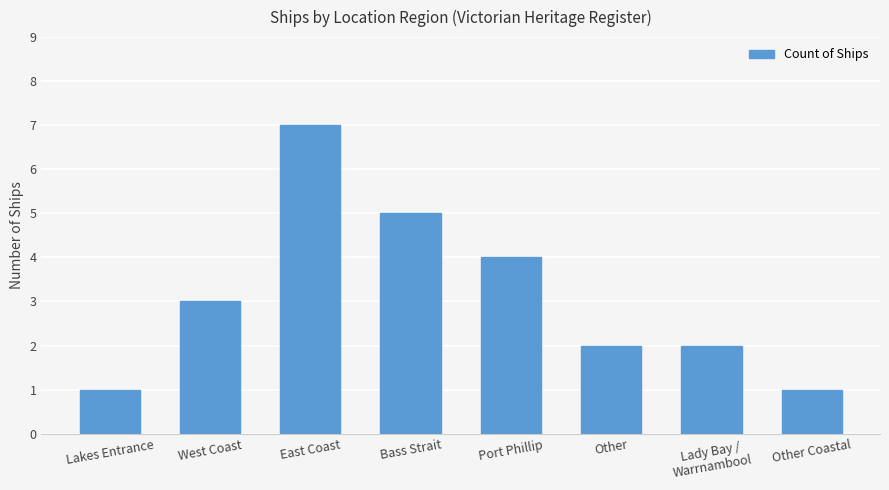

What is the difference between the maximum and minimum values?

6